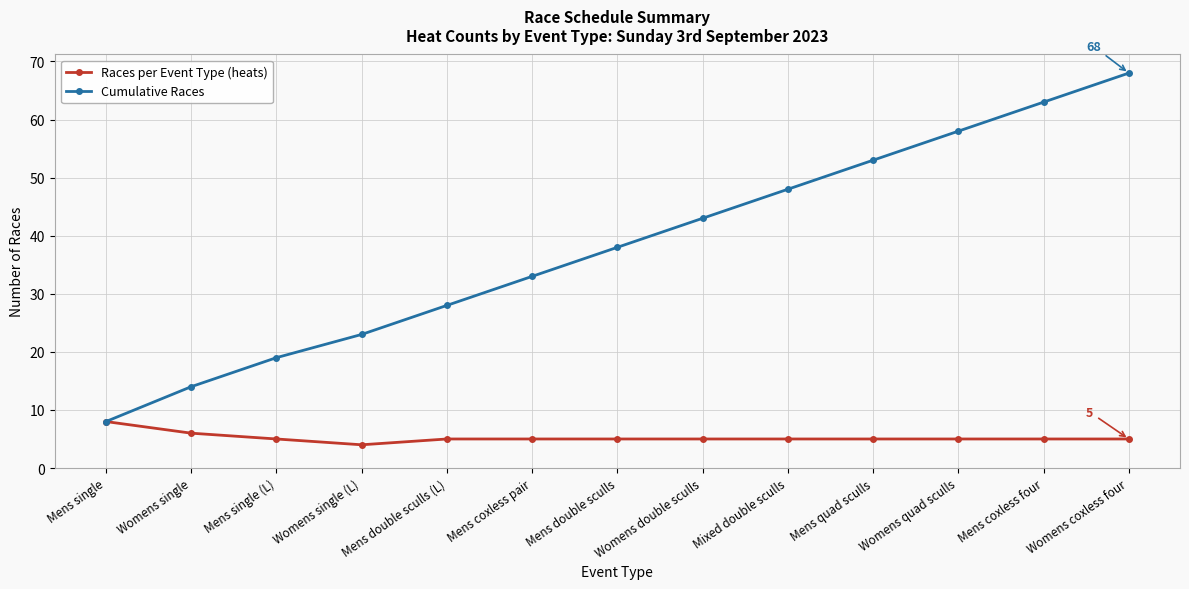

Which category has the highest value in the Races per Event Type (heats) series?

Mens single